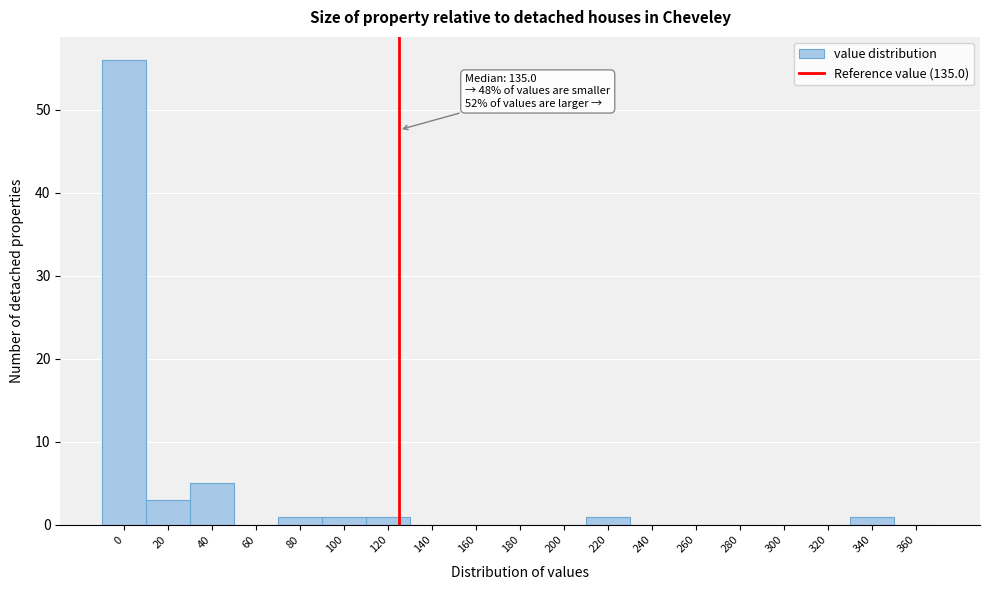

Reading left to right, extract all data points from this chart.

0=56	20=3	40=5	60=0	80=1	100=1	120=1	140=0	160=0	180=0	200=0	220=1	240=0	260=0	280=0	300=0	320=0	340=1	360=0